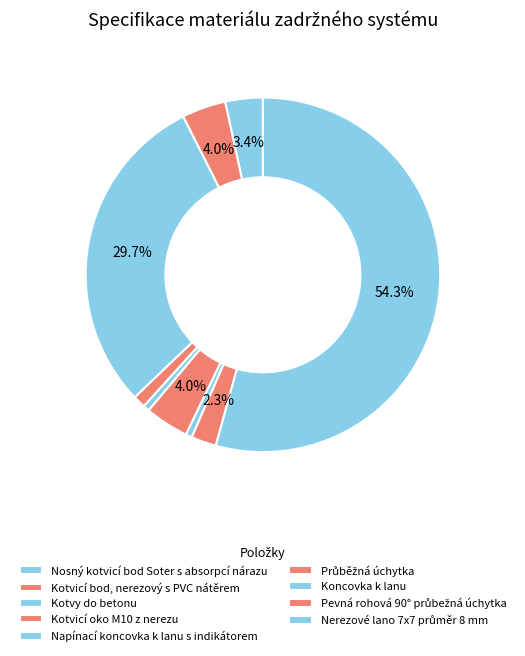

How many segments does this pie chart have?

9